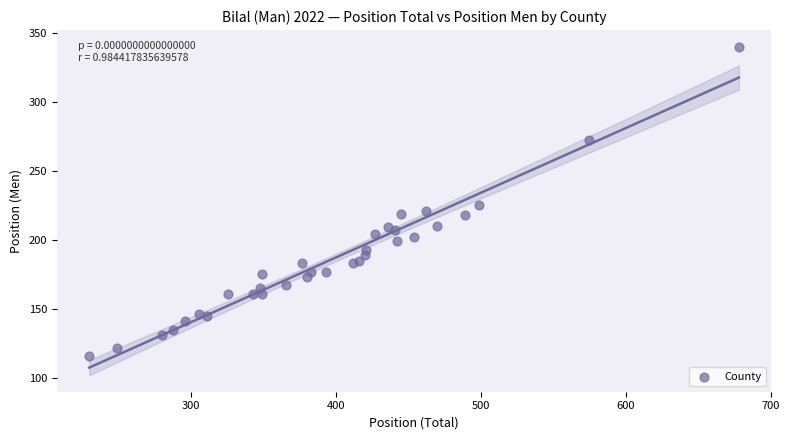

What Y value in the scatter plot is closest to 228?

225